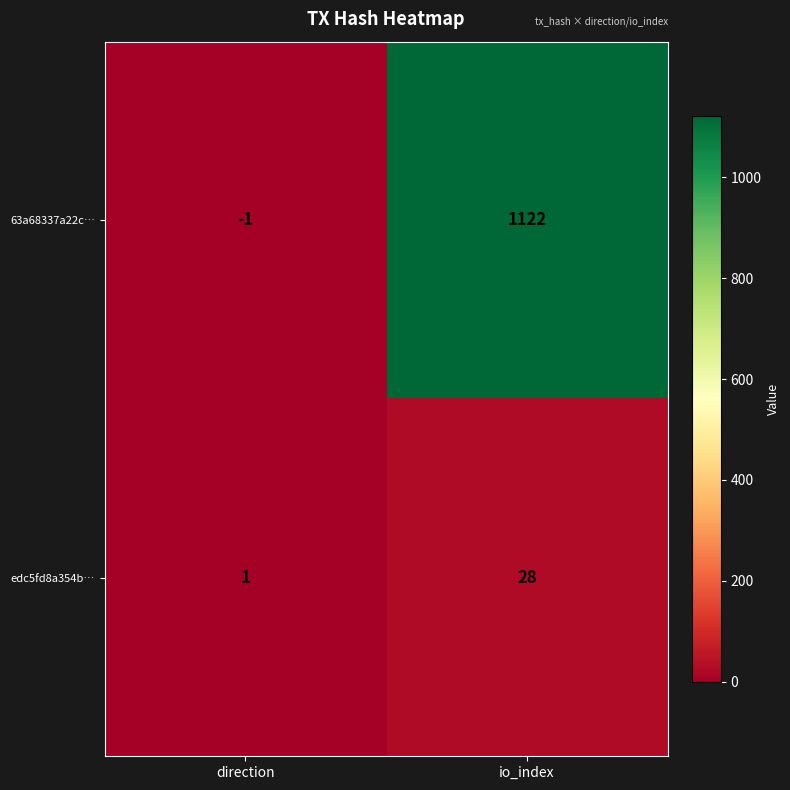

Where is 63a68337a22c… nearest to the value 560?

direction